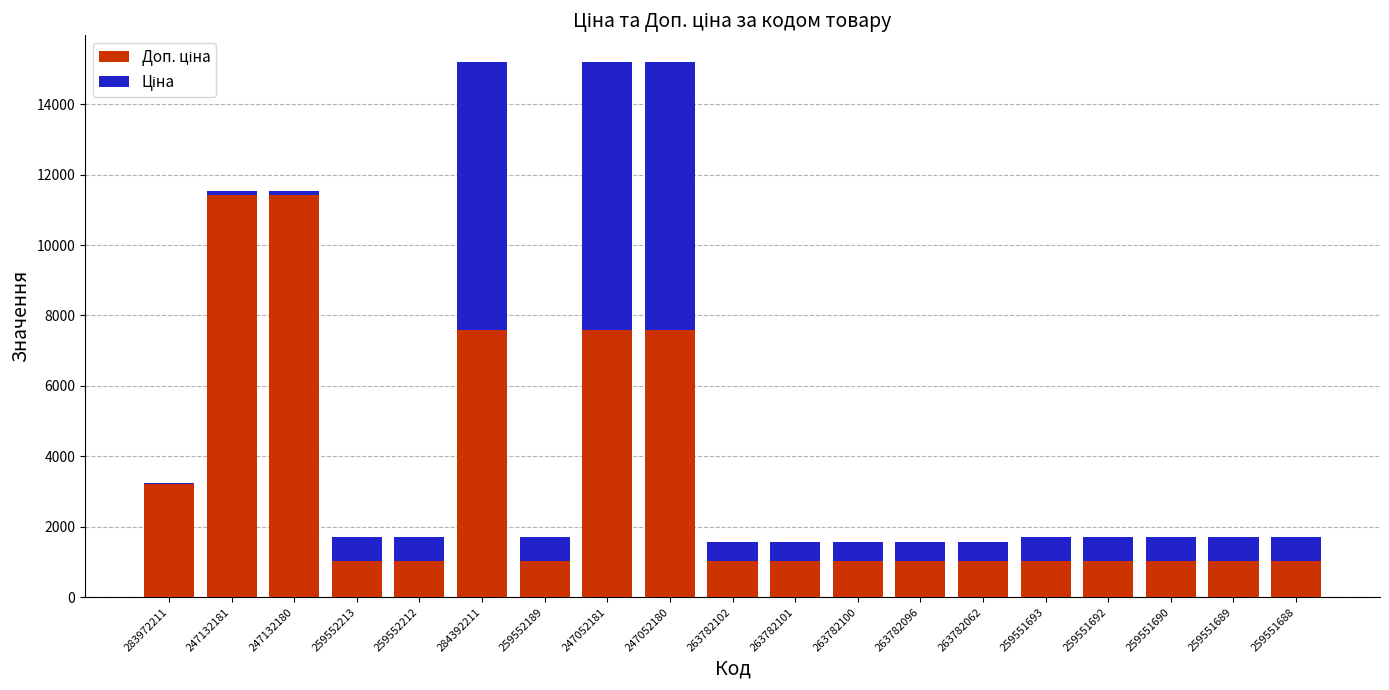

What is the total value across all series at 259552213?

1718.3